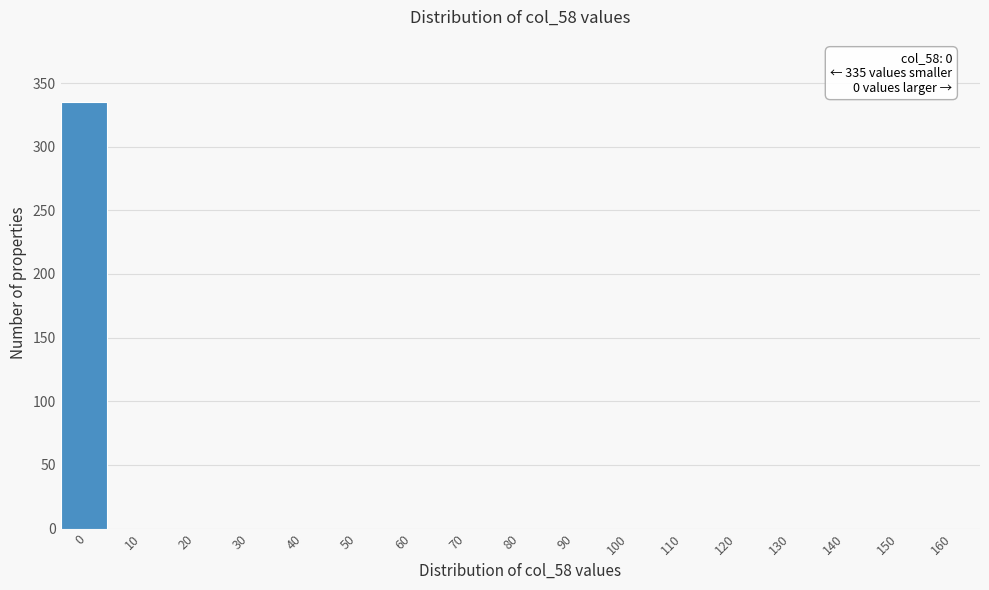

Reading left to right, list all the values displayed in this chart.

0=335	10=0	20=0	30=0	40=0	50=0	60=0	70=0	80=0	90=0	100=0	110=0	120=0	130=0	140=0	150=0	160=0